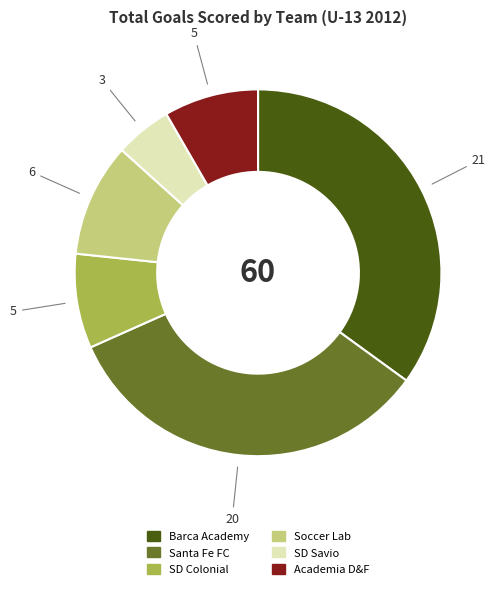

Is there any slice that represents more than half of the pie?

No